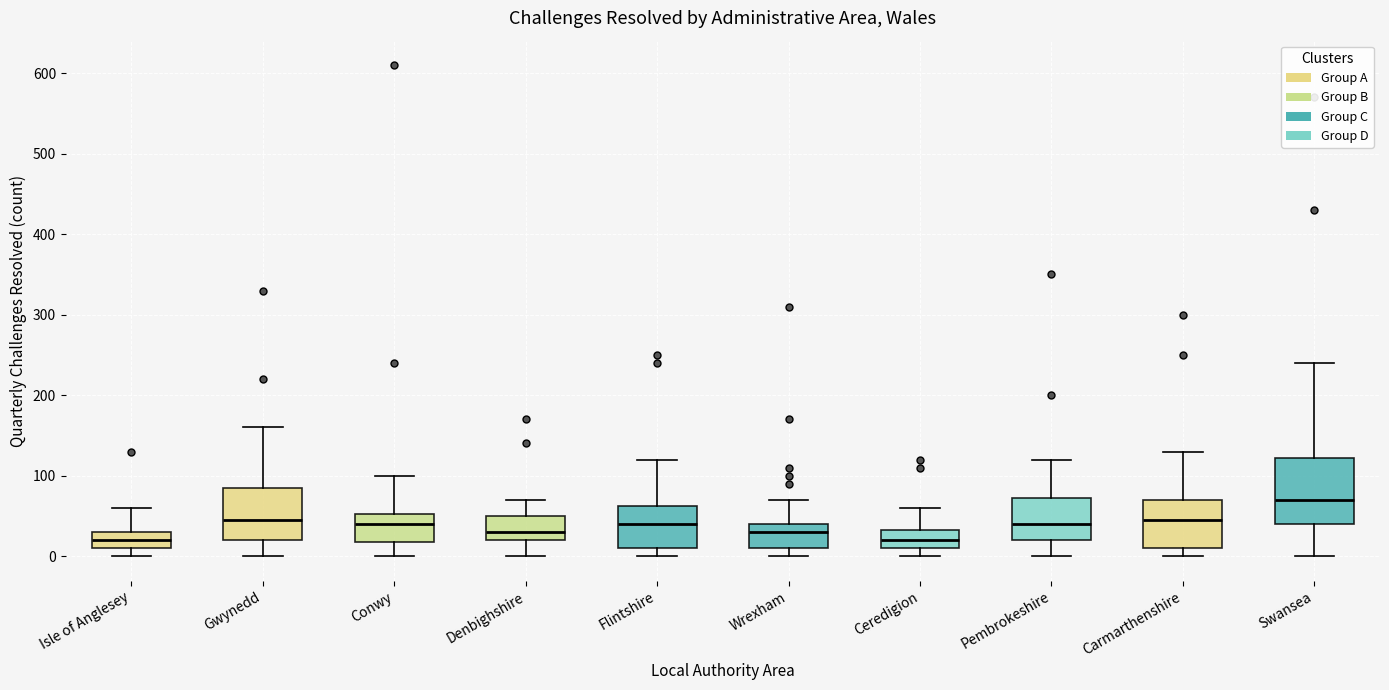

Comparing the boxes themselves (not the whiskers), which one is the tallest?

Swansea